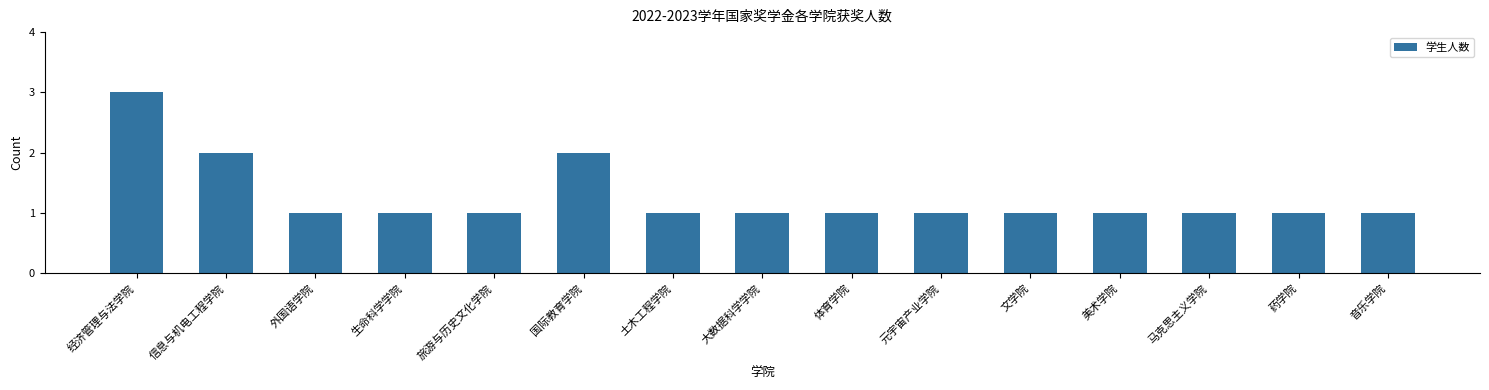

Reading left to right, extract all data points from this chart.

经济管理与法学院=3	信息与机电工程学院=2	外国语学院=1	生命科学学院=1	旅游与历史文化学院=1	国际教育学院=2	土木工程学院=1	大数据科学学院=1	体育学院=1	元宇宙产业学院=1	文学院=1	美术学院=1	马克思主义学院=1	药学院=1	音乐学院=1